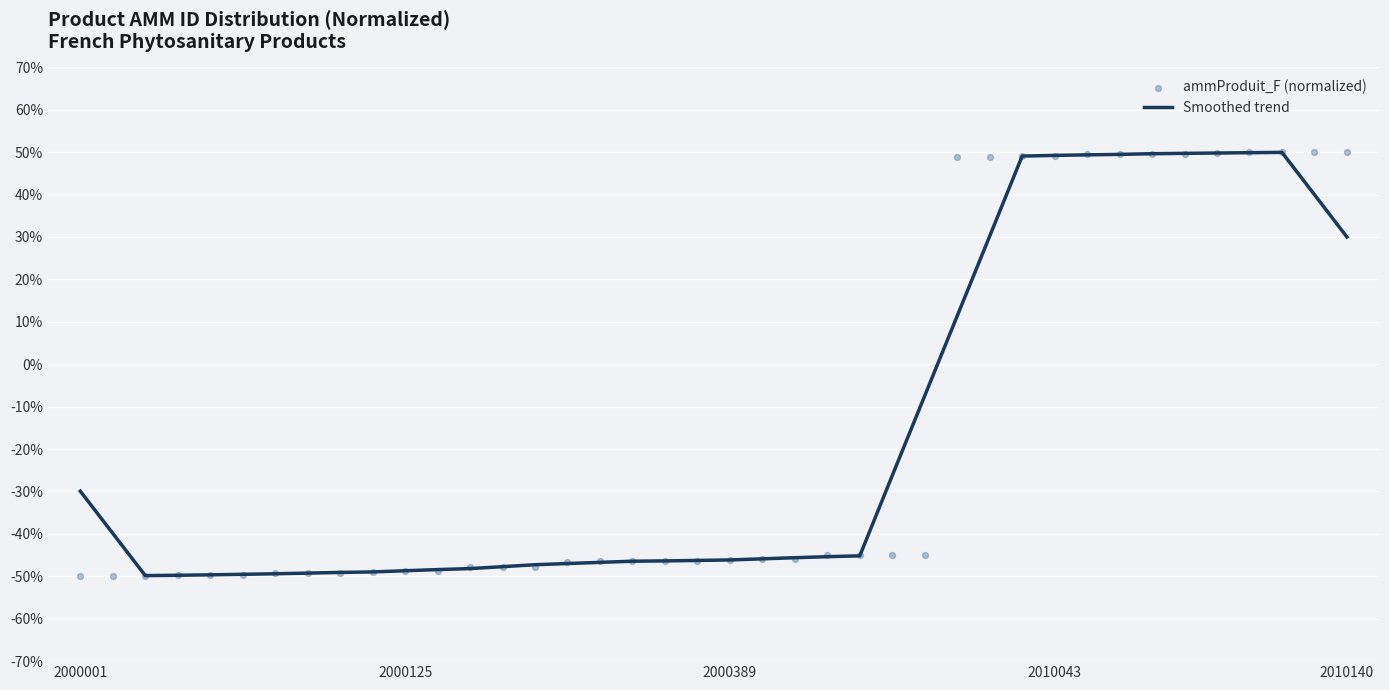

Which series reaches the minimum Y coordinate?

ammProduit_F (normalized)